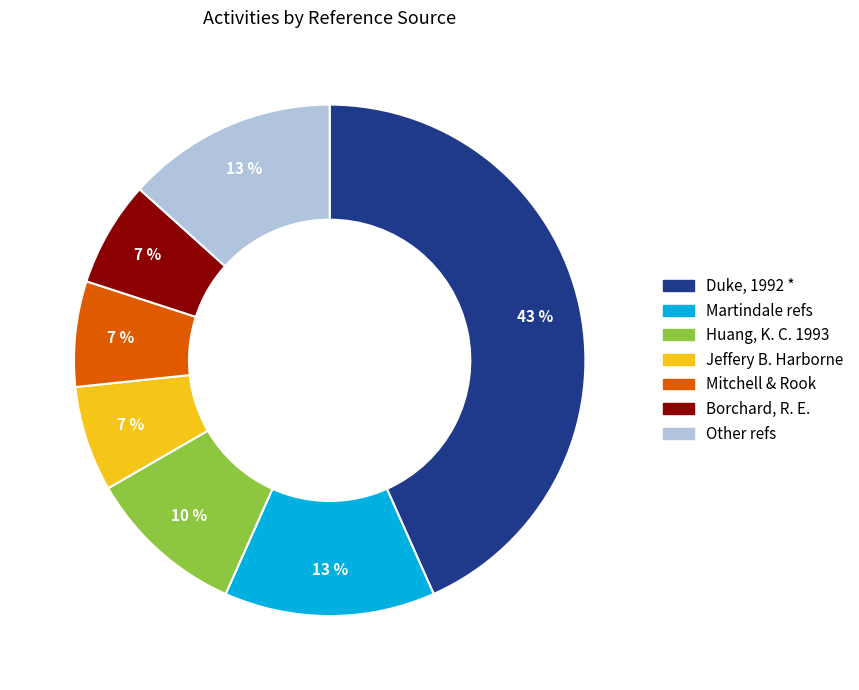

Is there a majority slice in this chart?

No